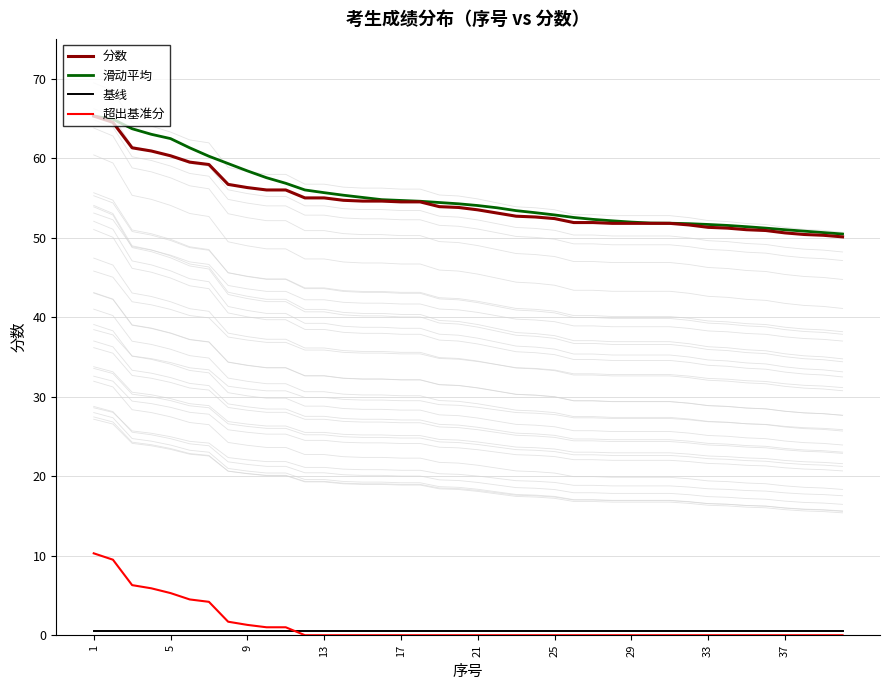

List the series in order of their peak value, highest first.

分数, 滑动平均, 超出基准分, 基线